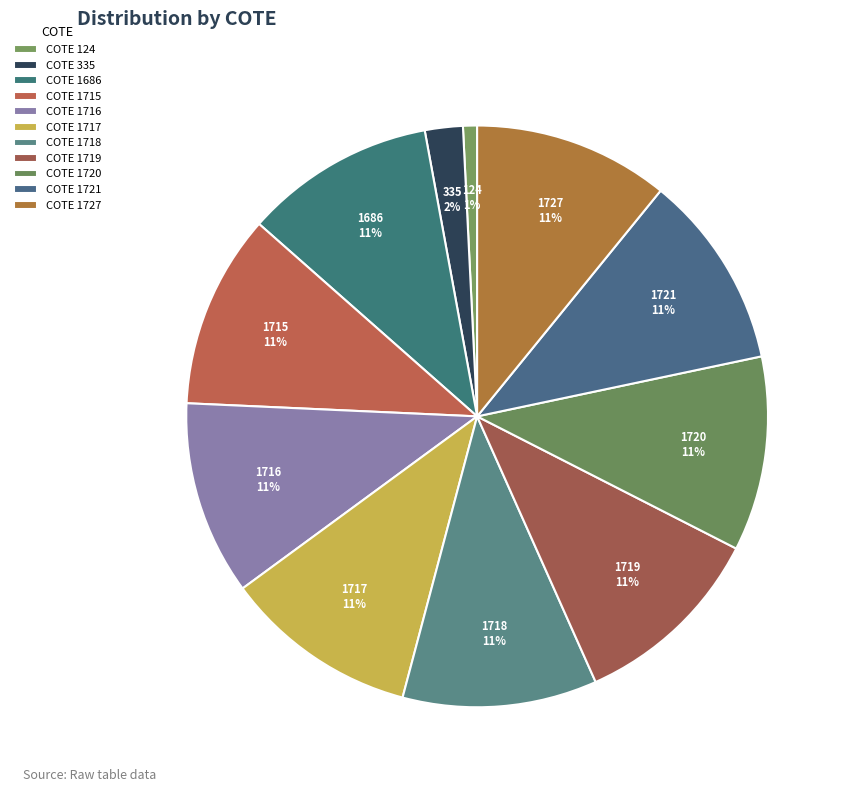

Which has a higher value, 1715 or 124?

1715